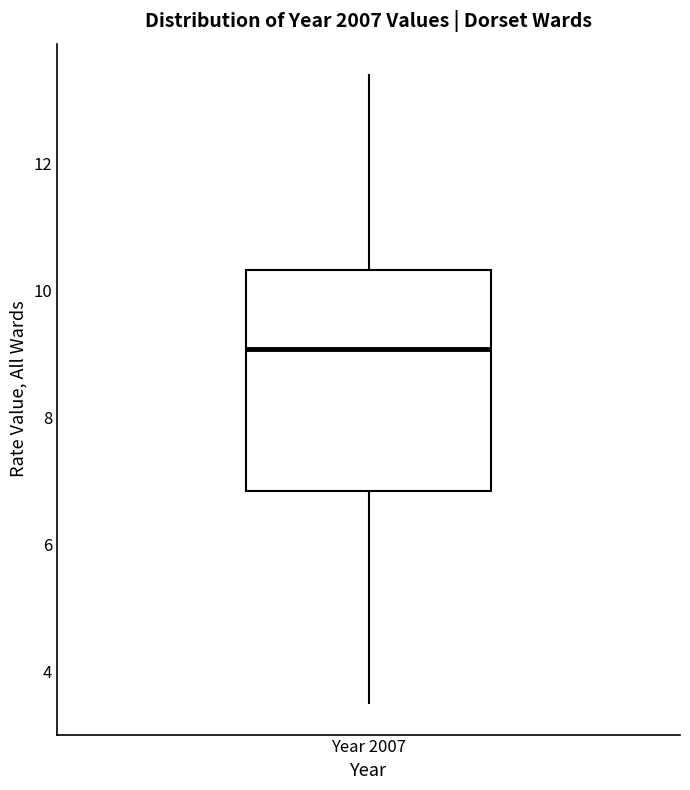

Where does the upper whisker of the box for Year 2007 end on the y-axis? The values are not printed on the chart, so give them approximately, as read against the axis.

13.4